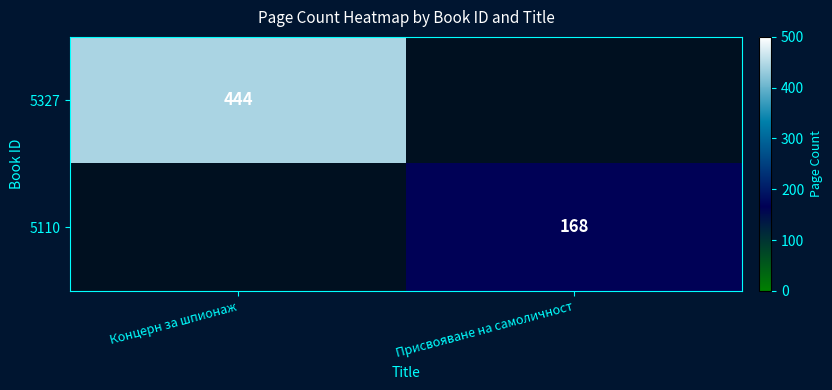

The 5110 series shows 78 at Присвояване на самоличност. True or false?

False